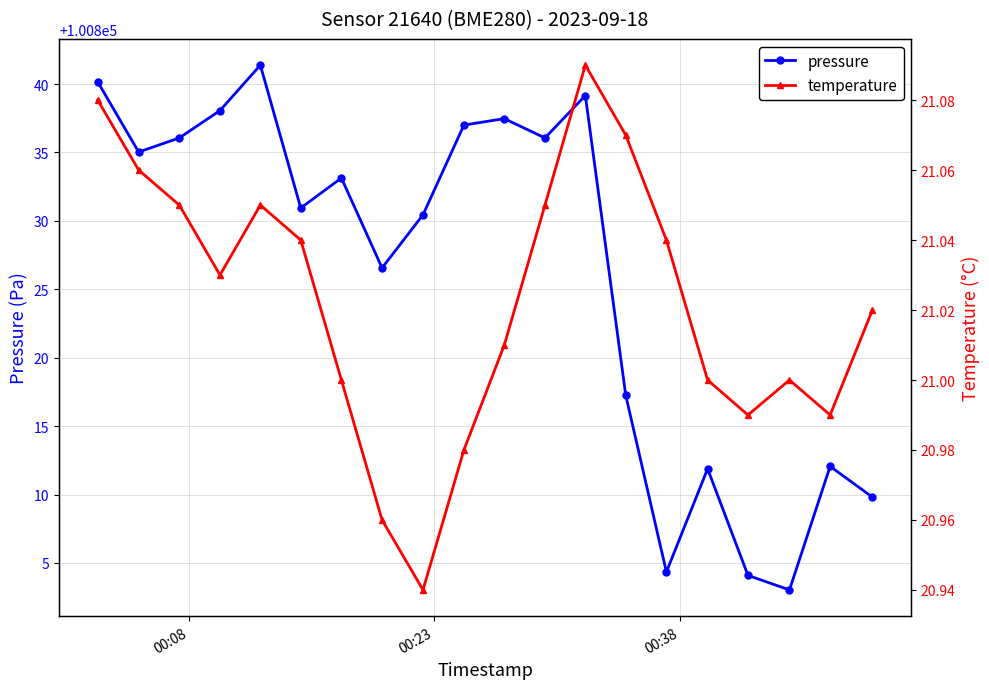

Count the number of data series in this chart.

2